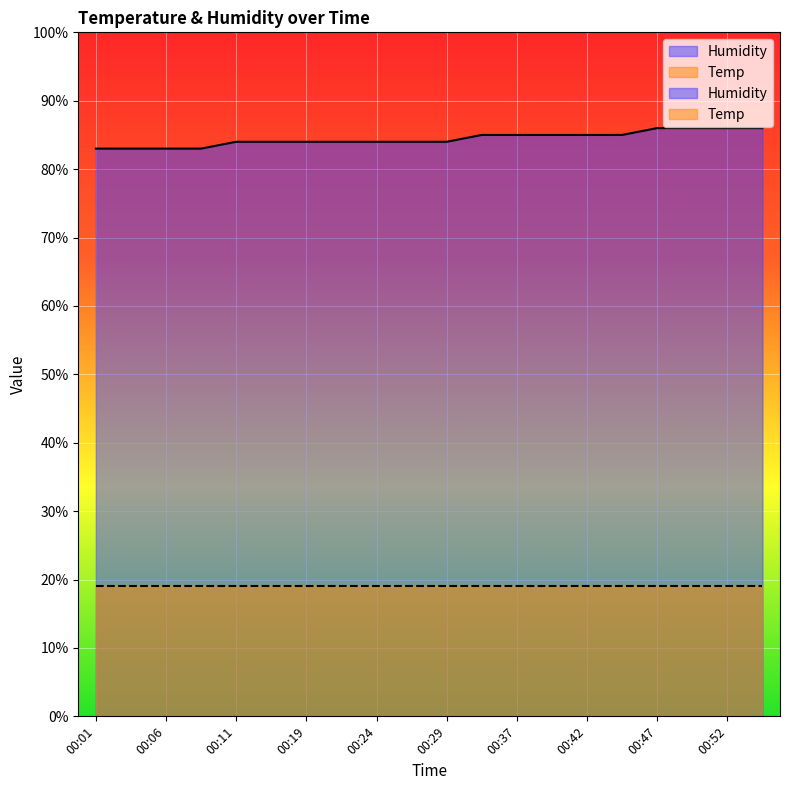

Where does the data first go above 84?

00:32